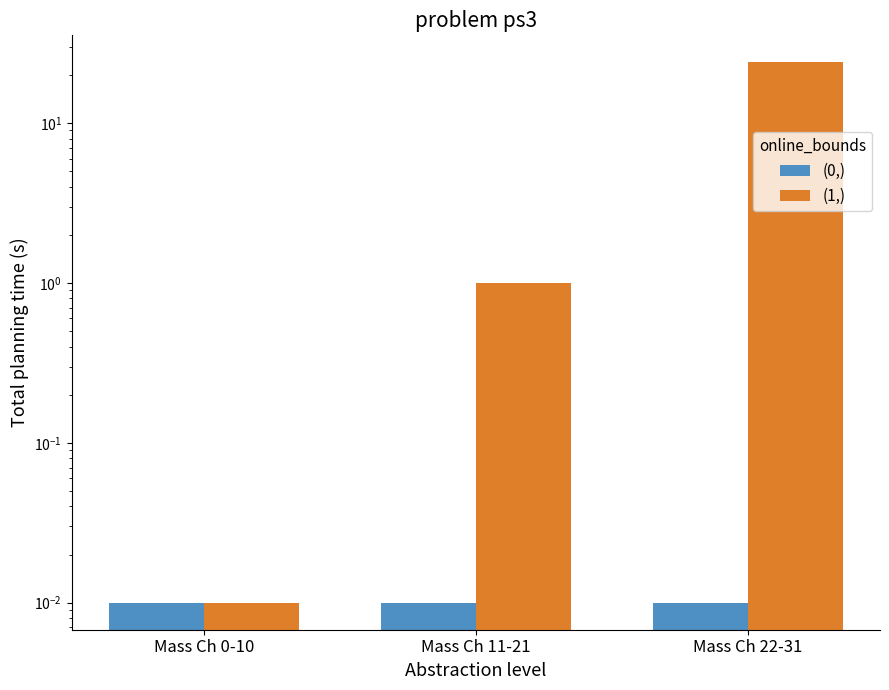

At how many categories does at least one series exceed 22?

1